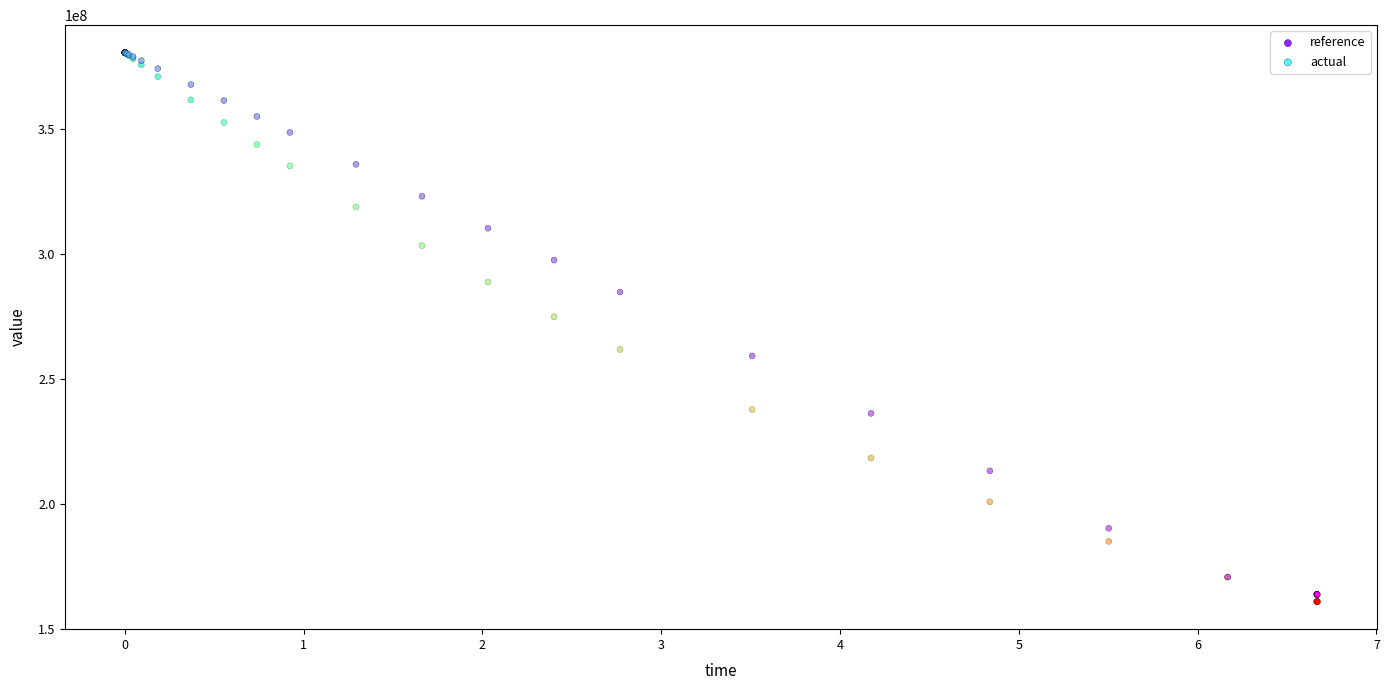

In the reference series, what Y value is closest to 270684592?

274836704.0